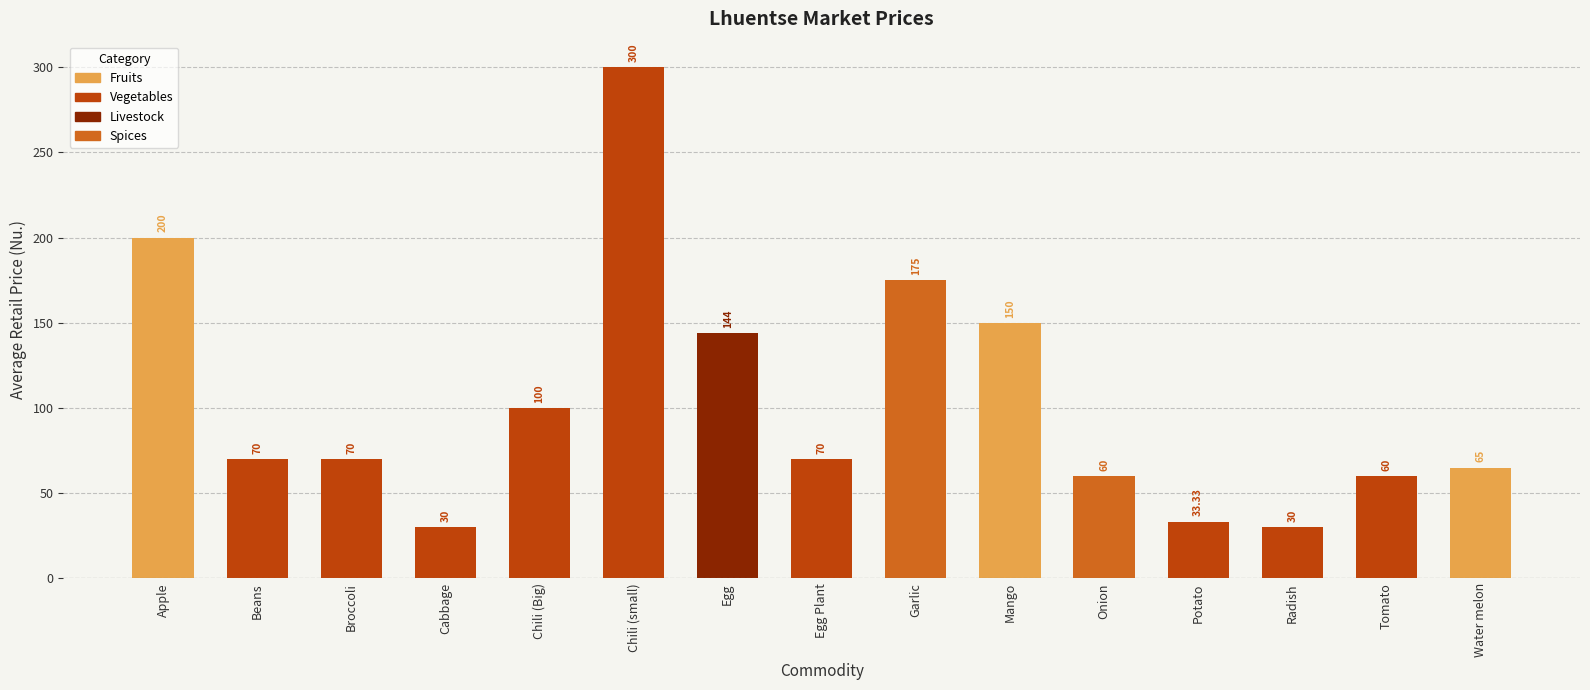

What is the difference between the values at Tomato and Garlic?

115.0